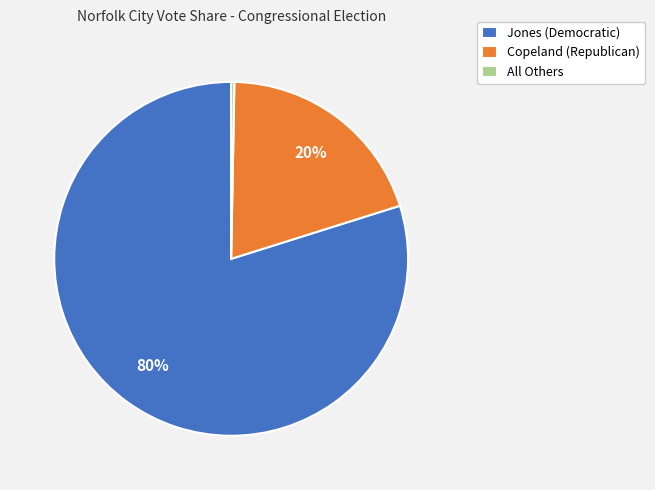

Between Copeland (Republican) and All Others, which is larger?

Copeland (Republican)